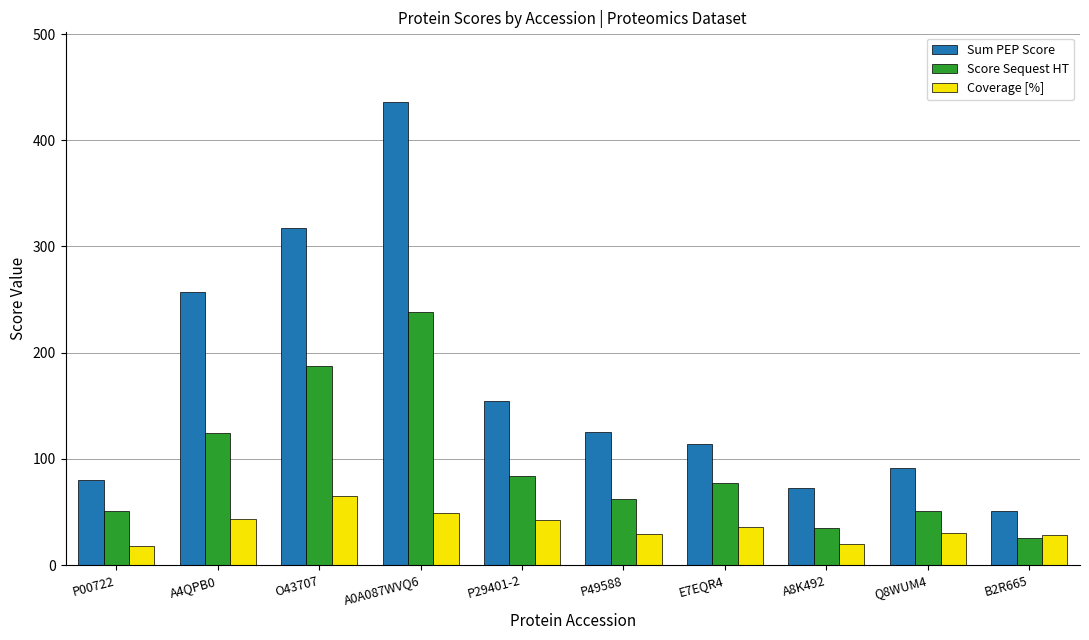

What is the highest value of the Sum PEP Score series?

436.2